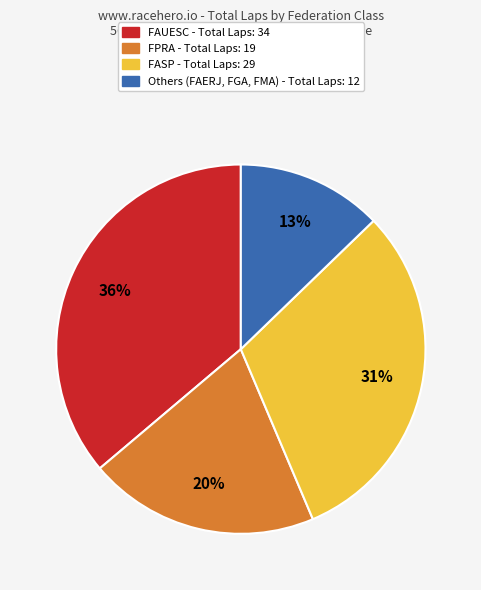

Is there a majority slice in this chart?

No